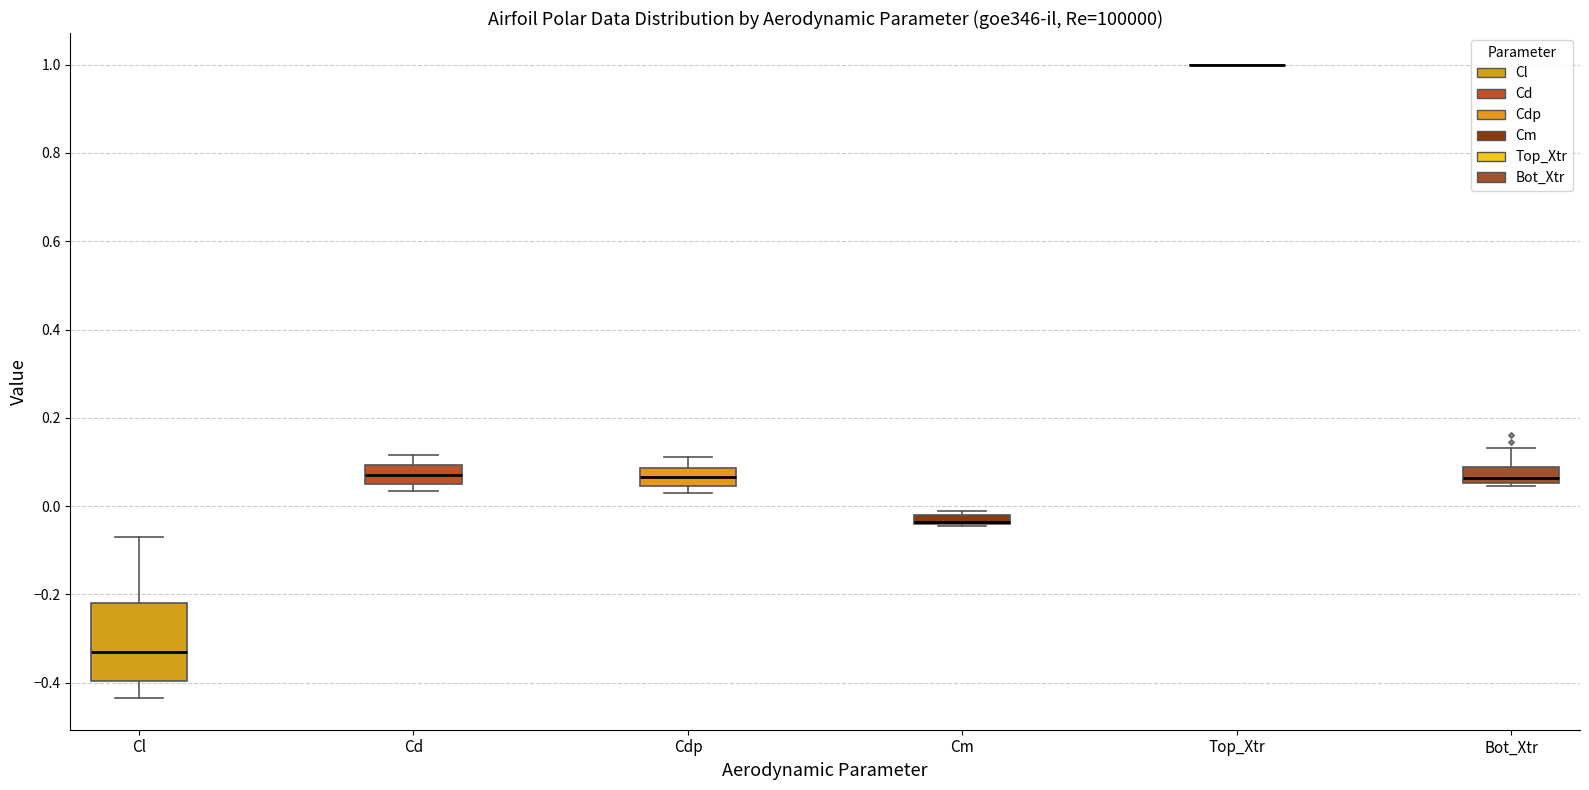

Where is the lower edge of the box for Cm on the y-axis? The values are not printed on the chart, so give them approximately, as read against the axis.

-0.04